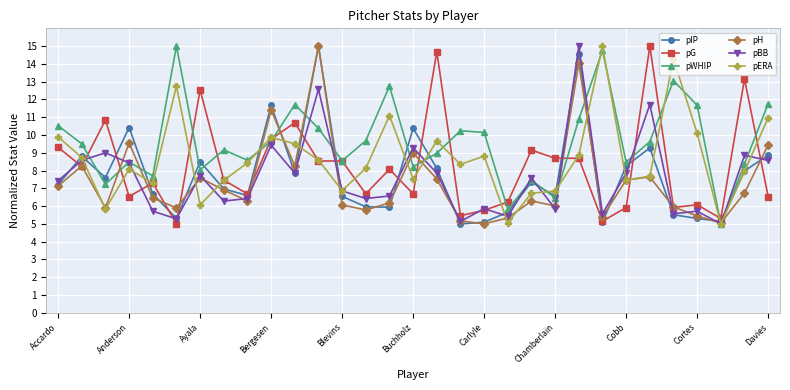

What are all the series names shown in the legend?

pIP, pG, pWHIP, pH, pBB, pERA